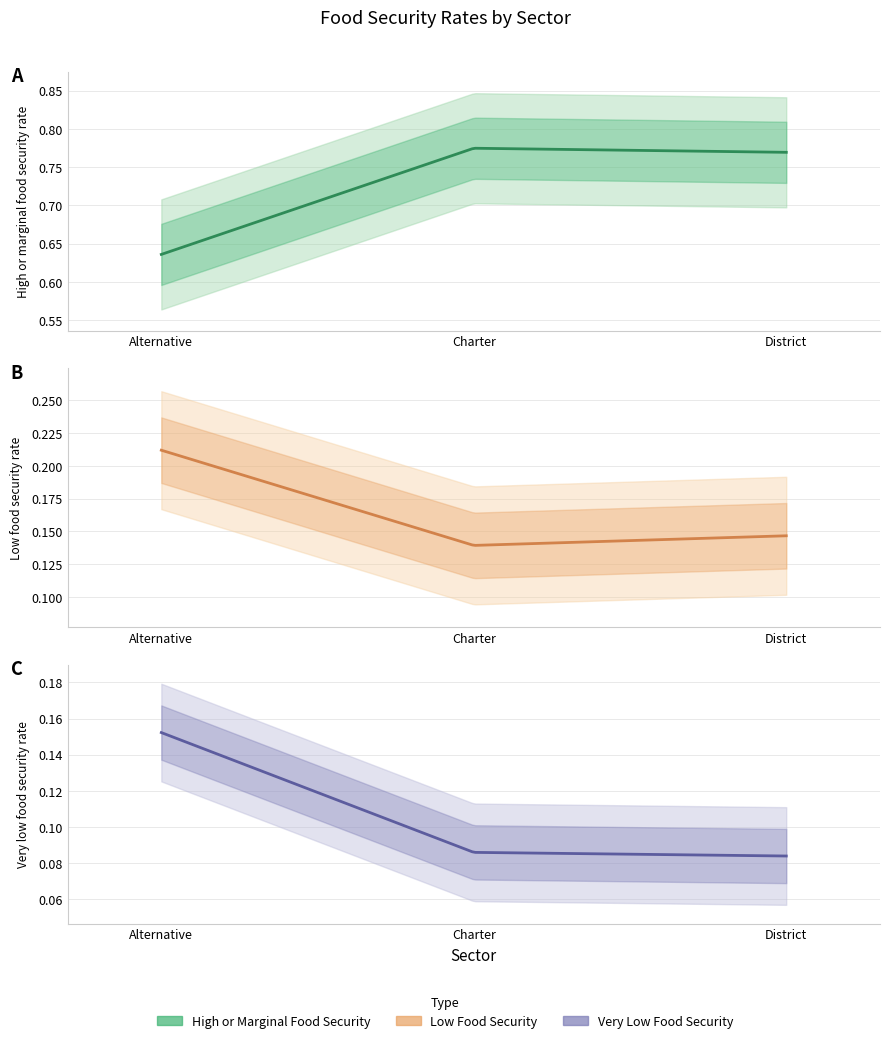

What is the value of the Very low food security rate point at the 2nd from the left?

0.1